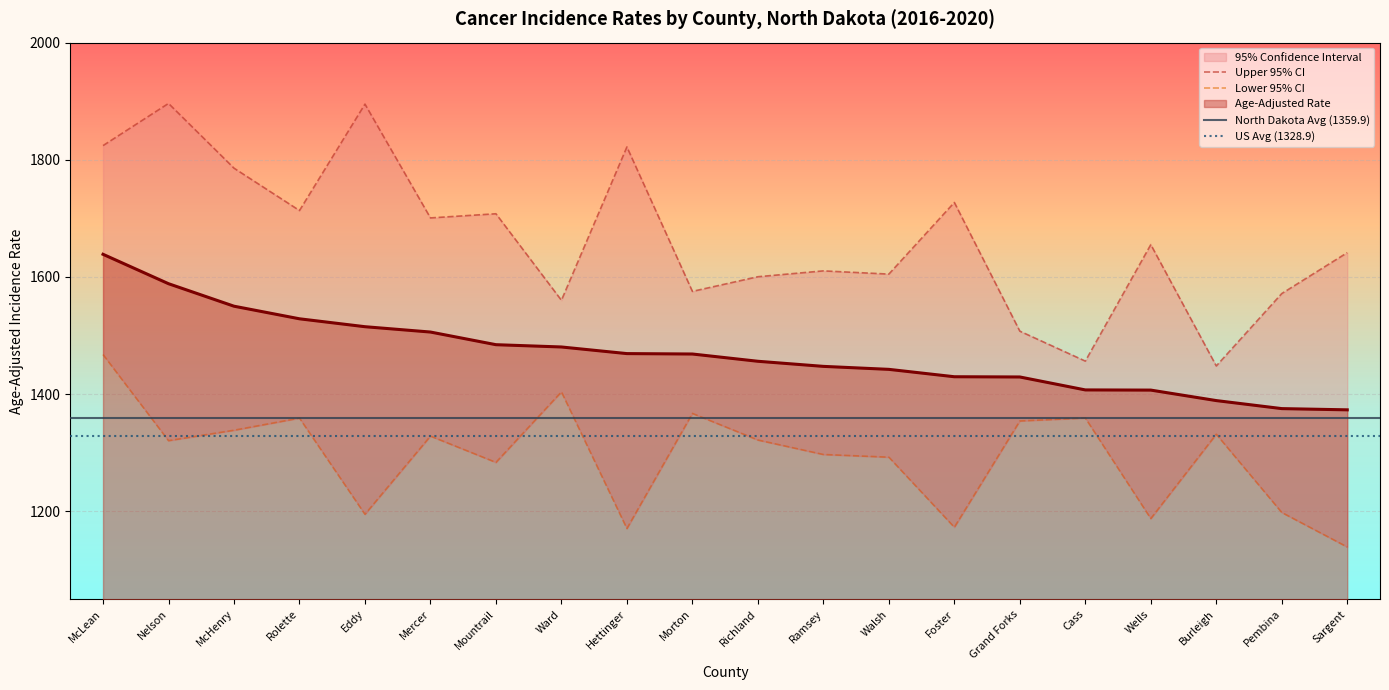

At which category does Upper 95% CI reach its first local peak?

Nelson